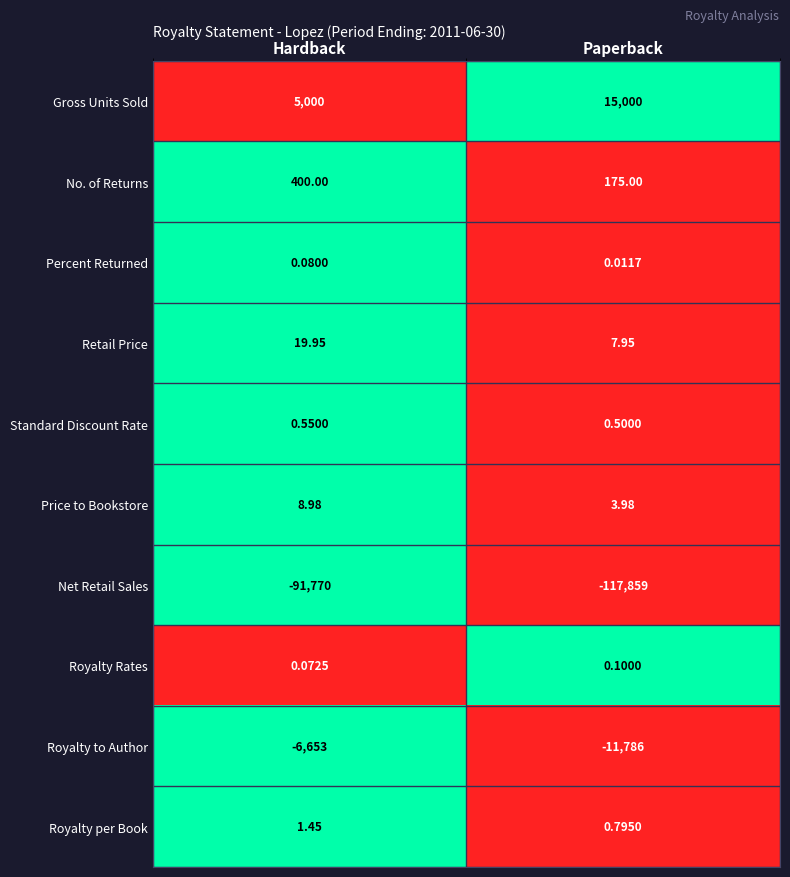

Between Hardback and Paperback, which series saw the biggest shift?

Net Retail Sales